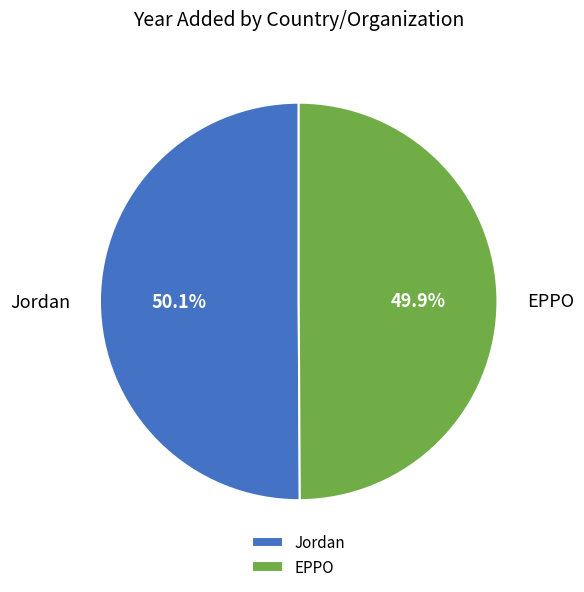

Does any single category account for the majority?

Yes